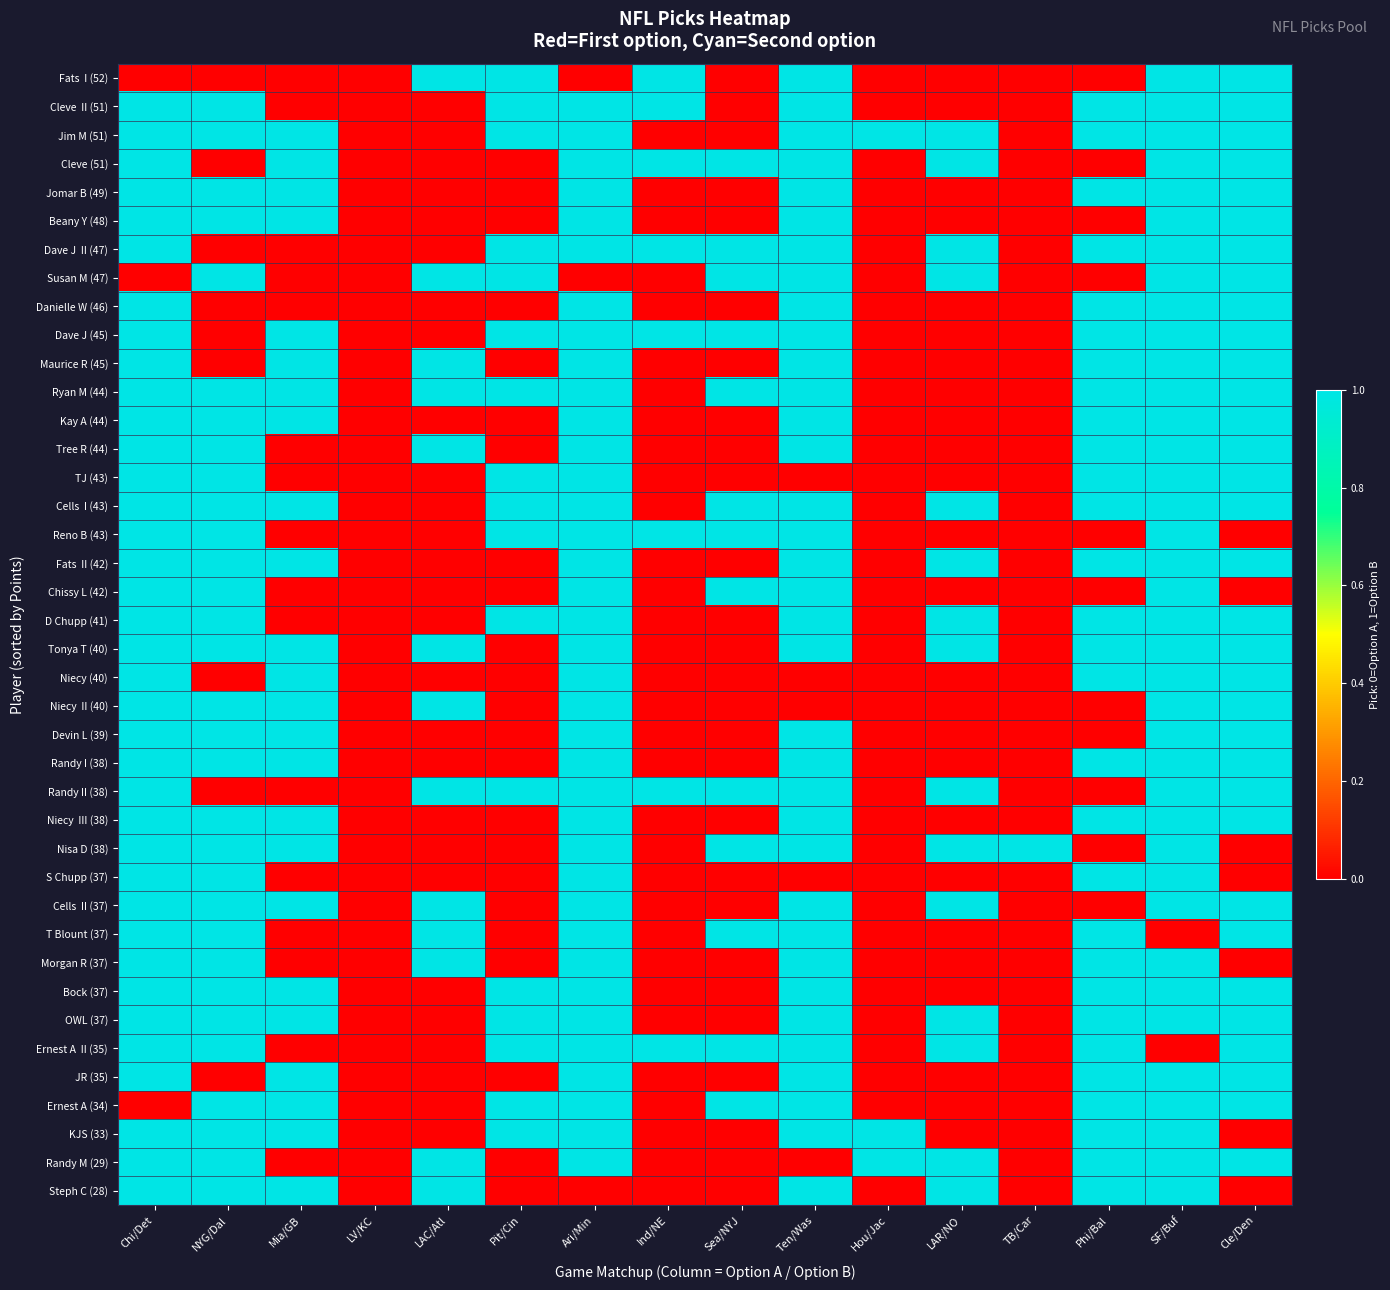

What is the difference between the highest and lowest values at SF/Buf?

1